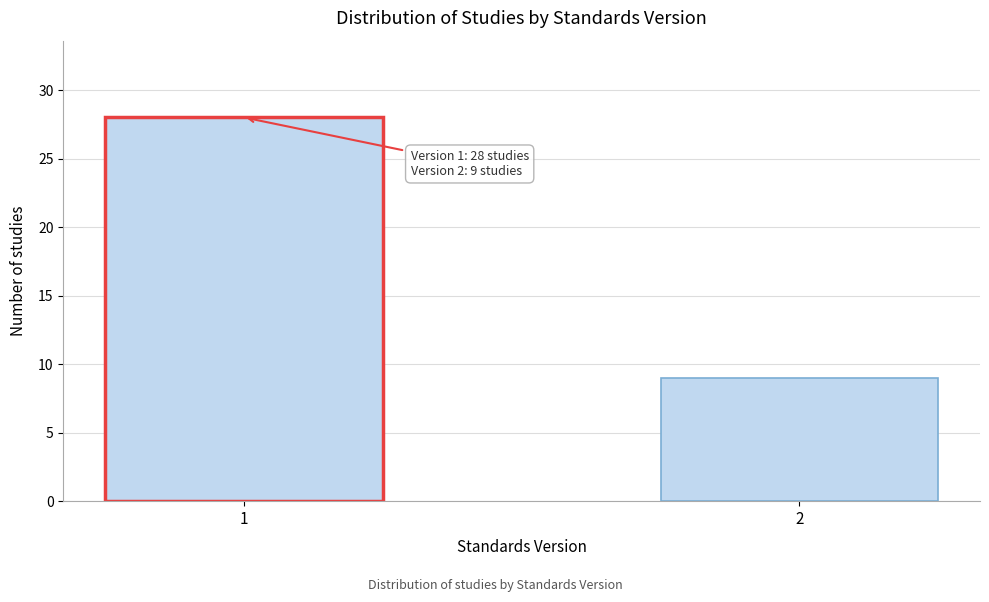

Reading left to right, list all the values displayed in this chart.

28	9